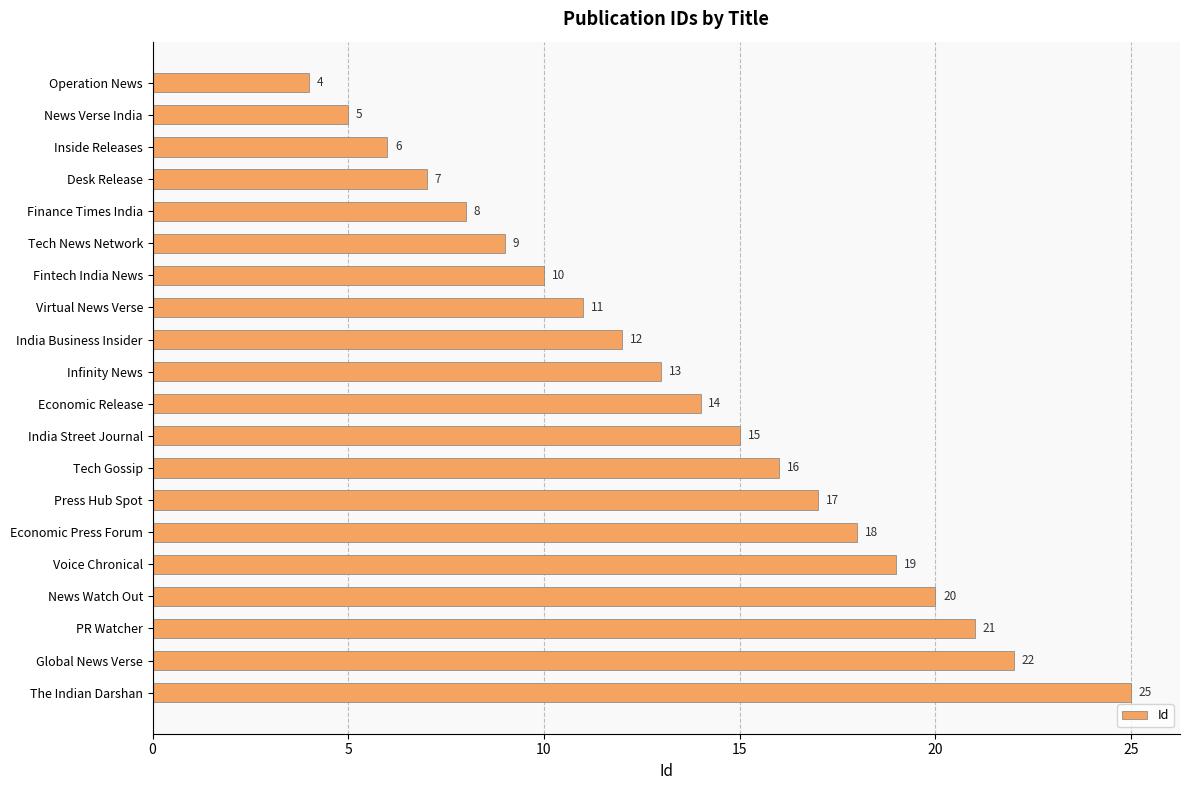

How many categories are shown in the chart?

20